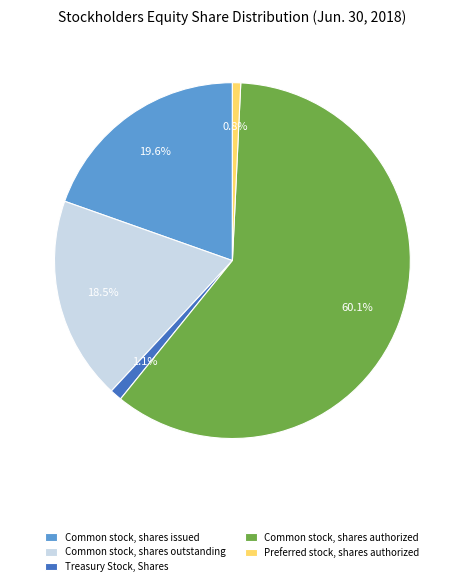

Which category has the biggest portion of the pie?

Common stock, shares authorized